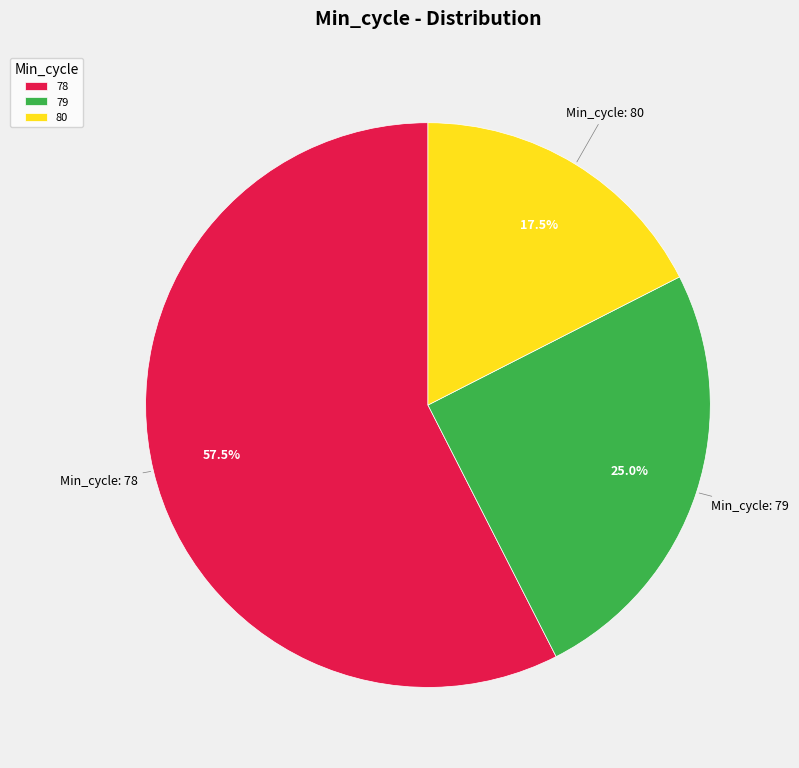

Does any single category account for the majority?

Yes